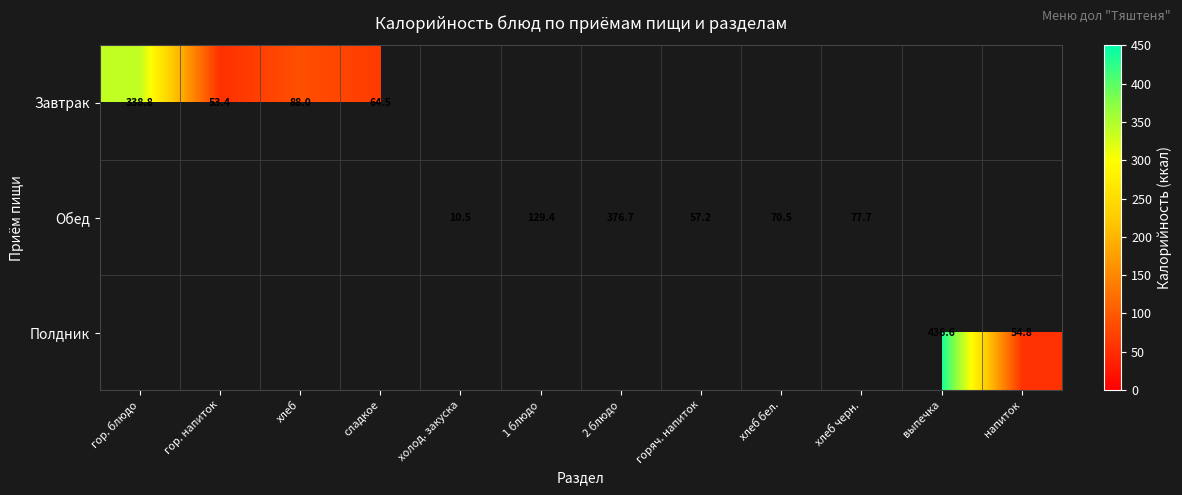

True or false: Завтрак has a value of 102.9 at сладкое.

False